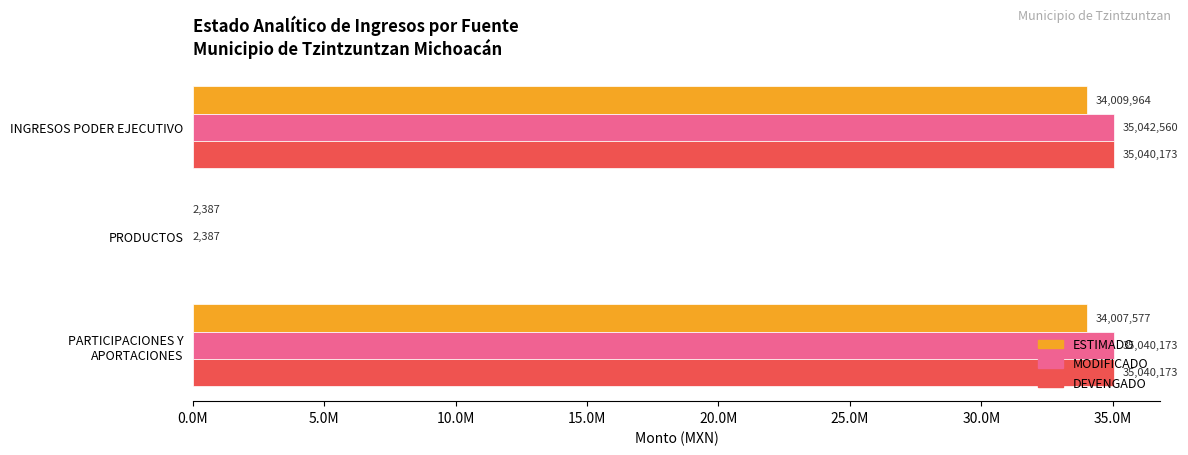

What are all the series names shown in the legend?

ESTIMADO, MODIFICADO, DEVENGADO